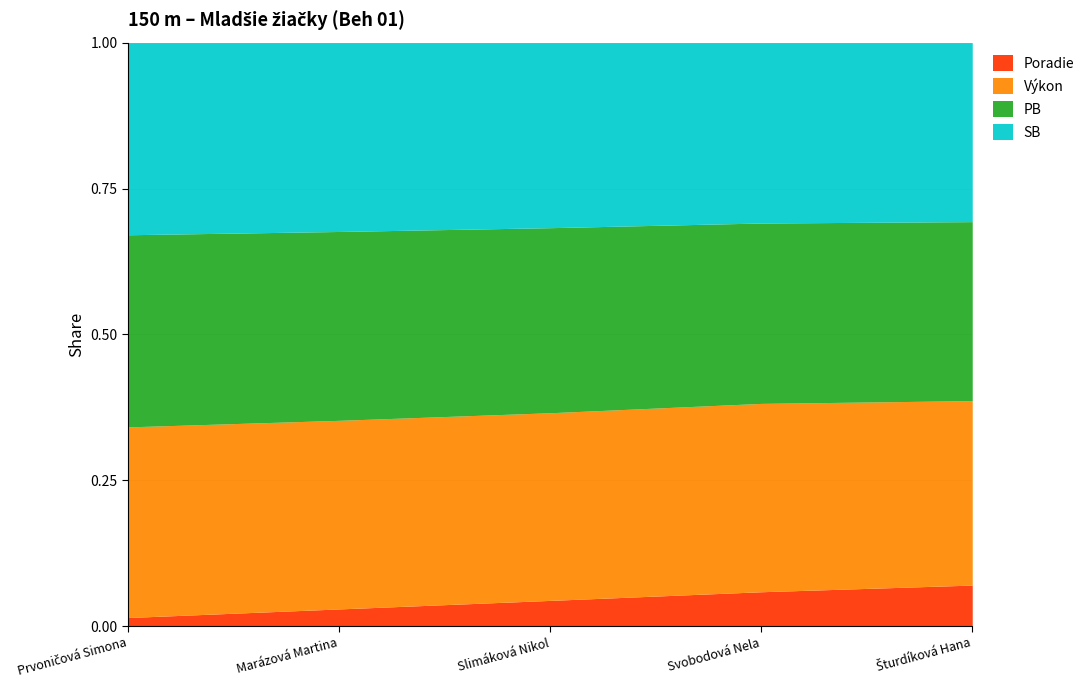

Between Prvoničová Simona and Slimáková Nikol, which series saw the biggest shift?

Poradie